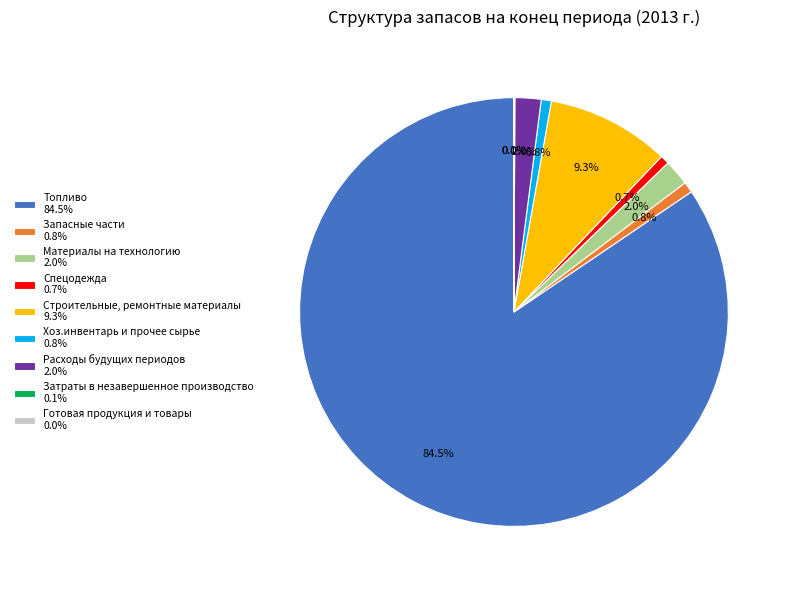

Does any single category account for the majority?

Yes